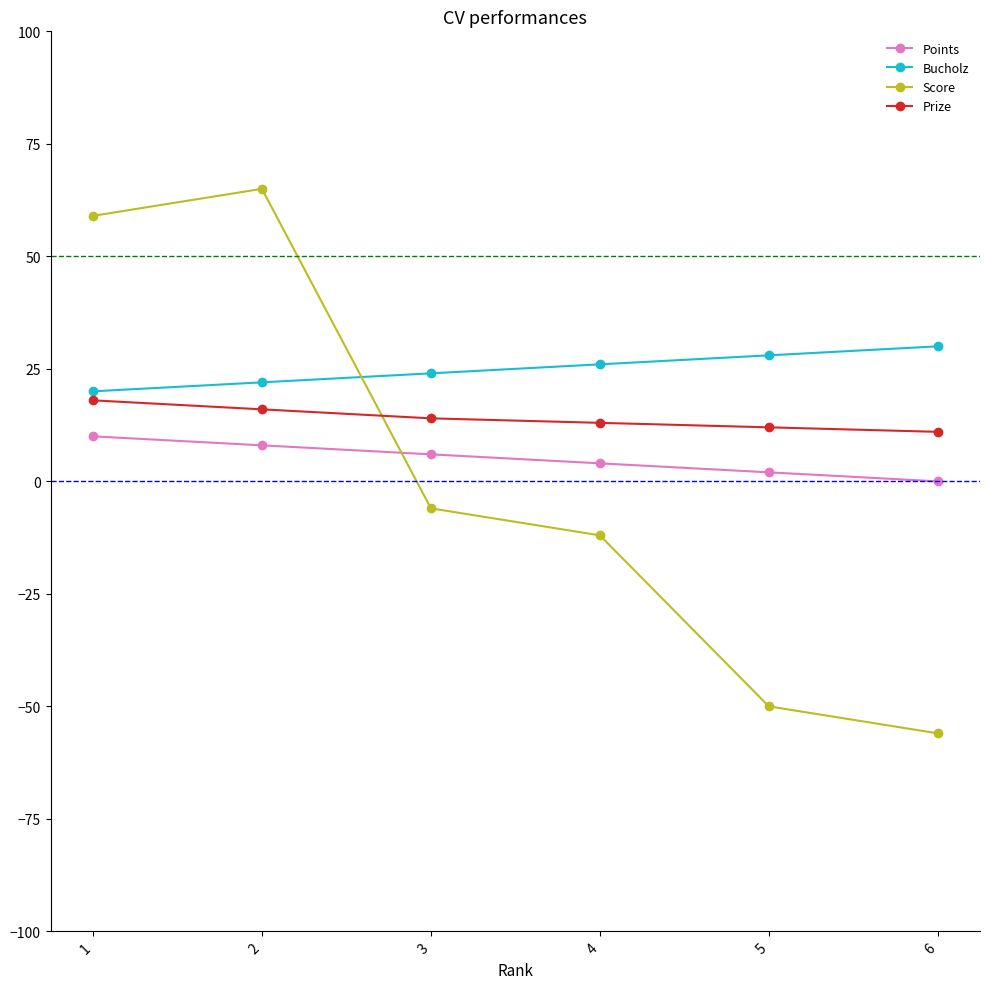

List the series in order of their overall mean, highest first.

Bucholz, Prize, Points, Score